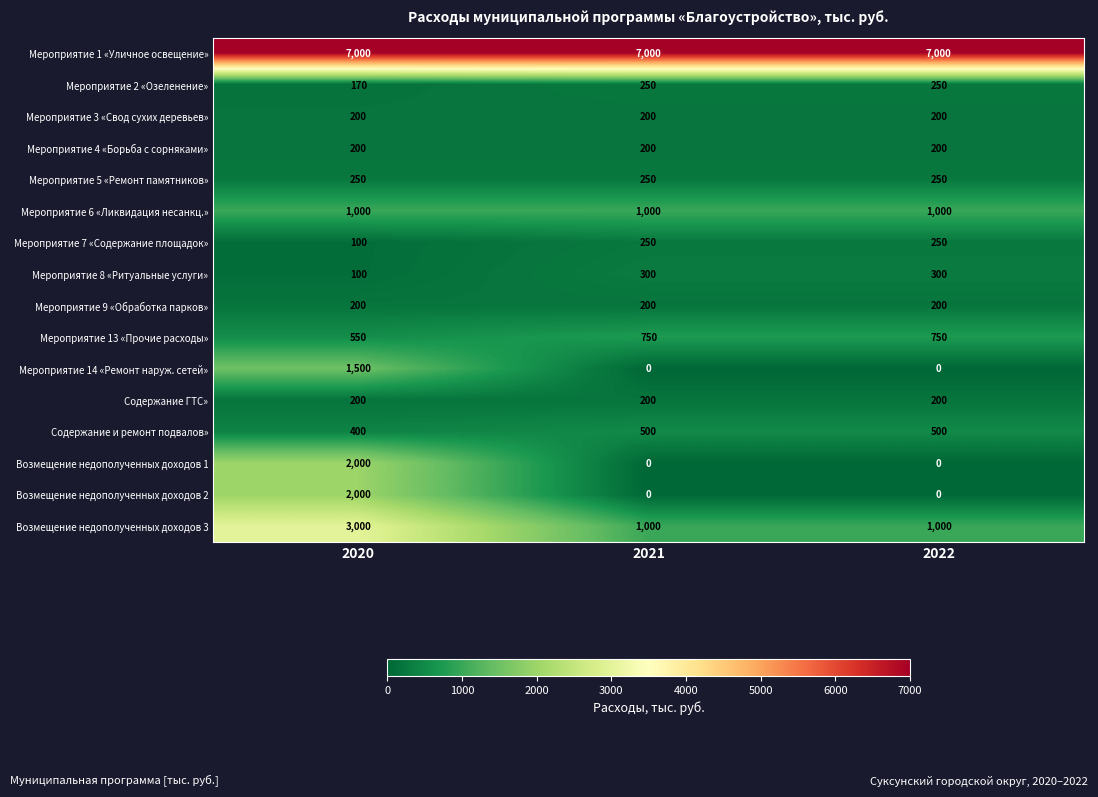

What is the difference between the Содержание и ремонт подвалов» values at 2020 and 2021?

100